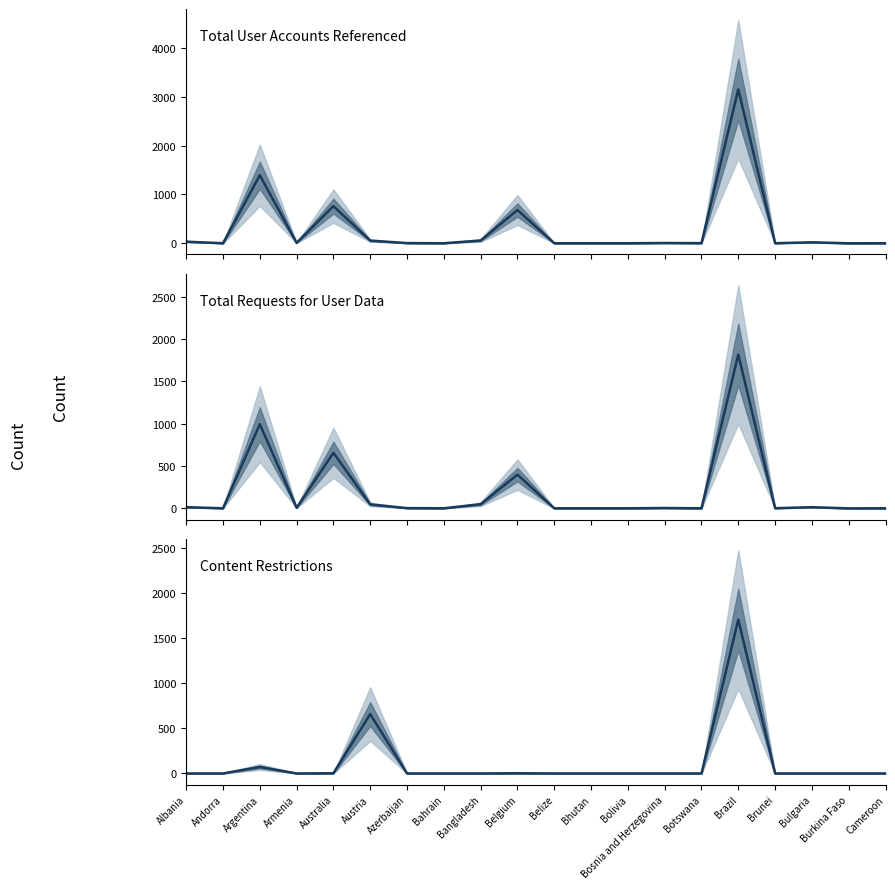

Reading right to left, extract all data points from this chart.

Total User Accounts Referenced: Cameroon=1	Burkina Faso=0	Bulgaria=20	Brunei=2	Brazil=3153	Botswana=3	Bosnia and Herzegovina=6	Bolivia=1	Bhutan=1	Belize=1	Belgium=682	Bangladesh=57	Bahrain=1	Azerbaijan=4	Austria=55	Australia=761	Armenia=9	Argentina=1394	Andorra=1	Albania=33
Total Requests for User Data: Cameroon=1	Burkina Faso=0	Bulgaria=14	Brunei=2	Brazil=1819	Botswana=1	Bosnia and Herzegovina=4	Bolivia=1	Bhutan=1	Belize=1	Belgium=399	Bangladesh=49	Bahrain=1	Azerbaijan=3	Austria=47	Australia=657	Armenia=7	Argentina=995	Andorra=1	Albania=14
Content Restrictions: Cameroon=0	Burkina Faso=0	Bulgaria=0	Brunei=0	Brazil=1708	Botswana=0	Bosnia and Herzegovina=0	Bolivia=0	Bhutan=0	Belize=0	Belgium=2	Bangladesh=0	Bahrain=0	Azerbaijan=0	Austria=659	Australia=2	Armenia=0	Argentina=72	Andorra=0	Albania=0